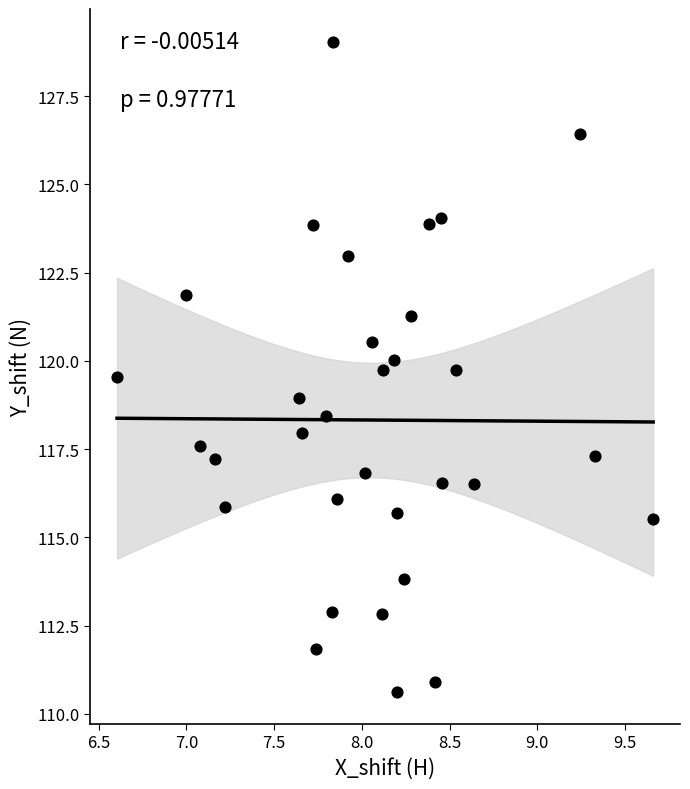

What is the range of Y values (max minus min)?

18.4